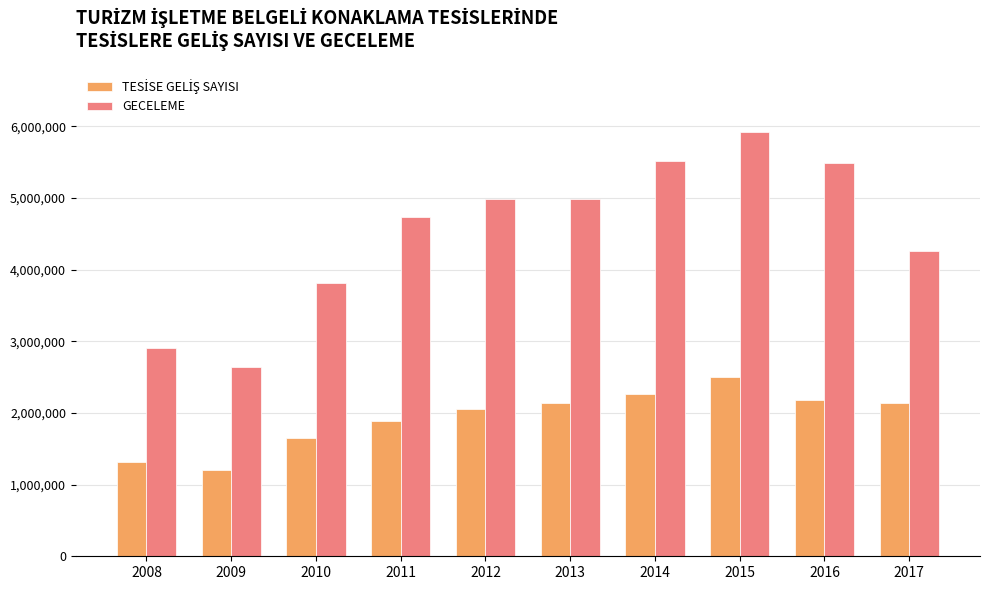

Between 2010 and 2016, which series saw the biggest shift?

GECELEME